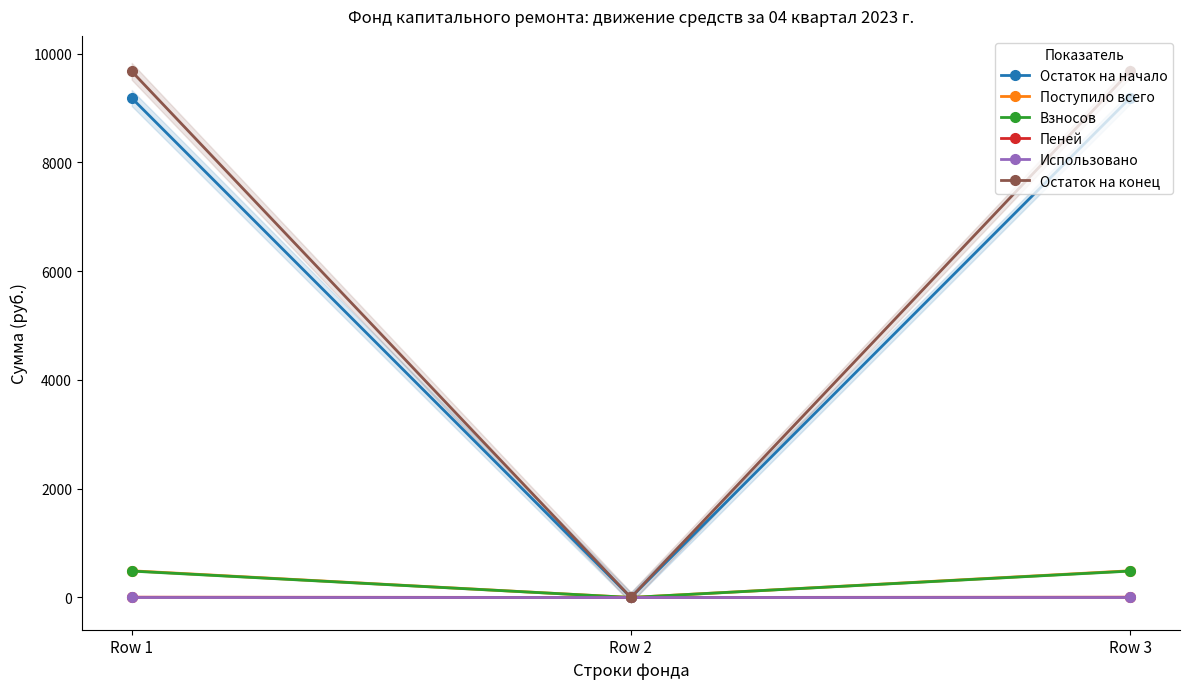

Reading left to right, what are all the values shown in this chart?

Остаток на начало: 9185.6	0.0	9185.6
Поступило всего: 490.9	0.0	490.9
Взносов: 485.6	0.0	485.6
Пеней: 5.2	0.0	5.2
Использовано: 0.0	0.0	0.0
Остаток на конец: 9676.5	0.0	9676.5